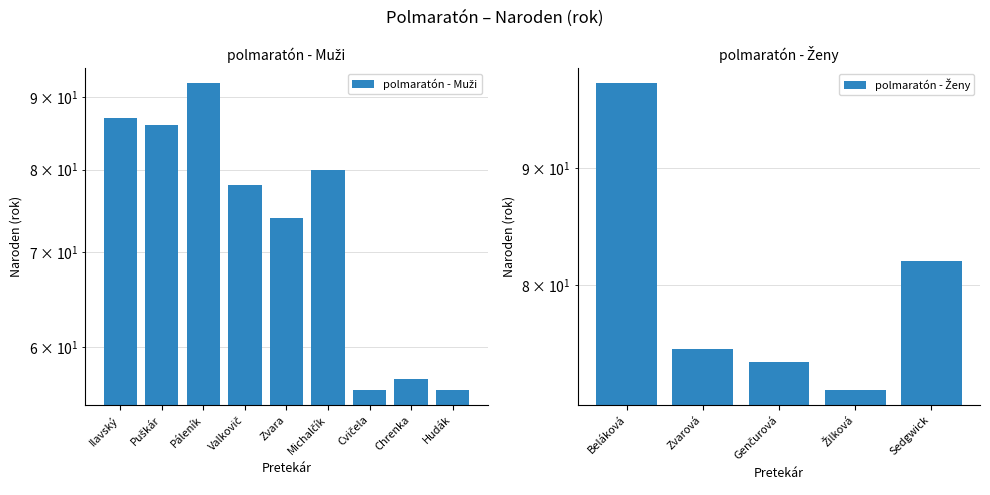

What position from the right is Páleník?

7